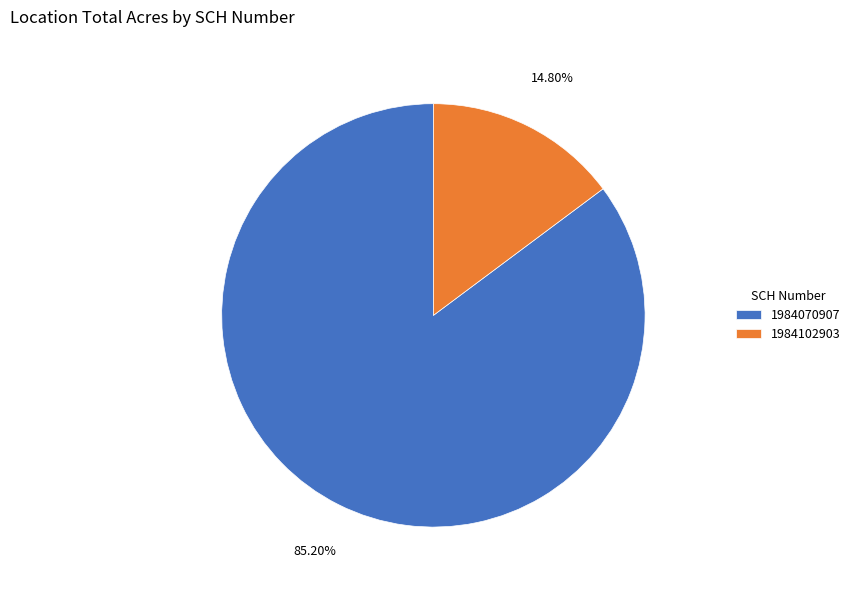

Count the number of slices in the pie.

2